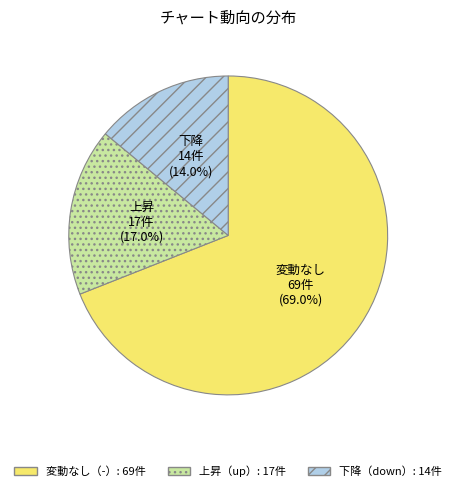

Is there any slice that represents more than half of the pie?

Yes